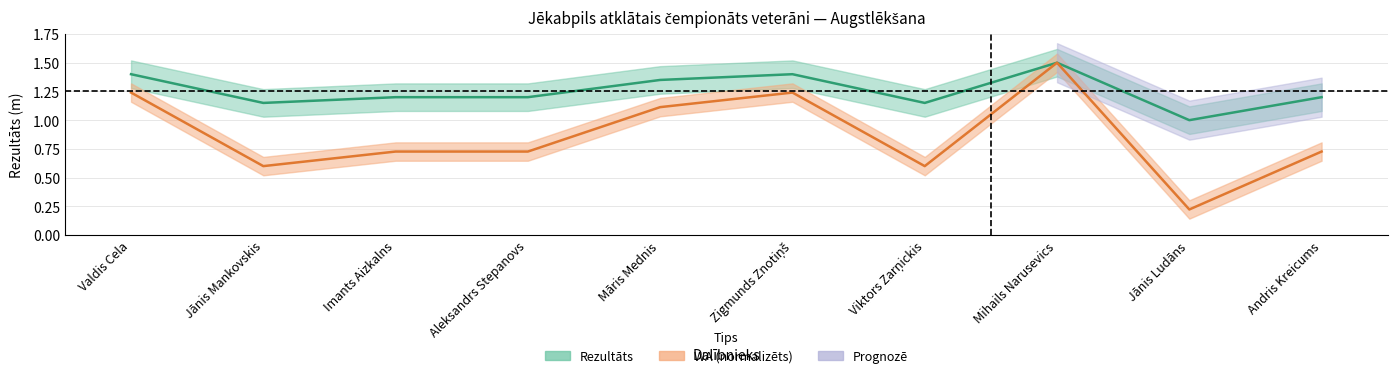

Rank the series at Andris Kreicums from lowest to highest value.

WA, Rezultāts